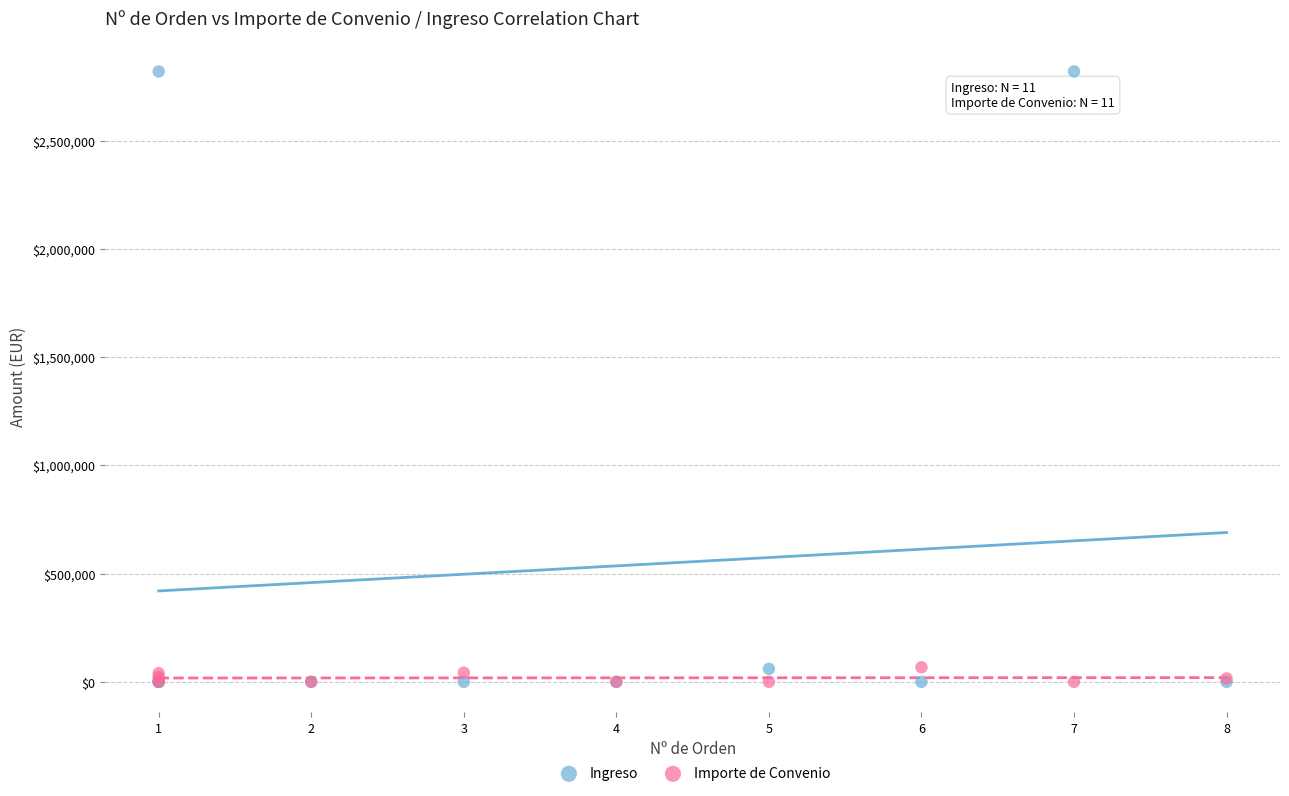

Which series contains the highest Y value?

Ingreso